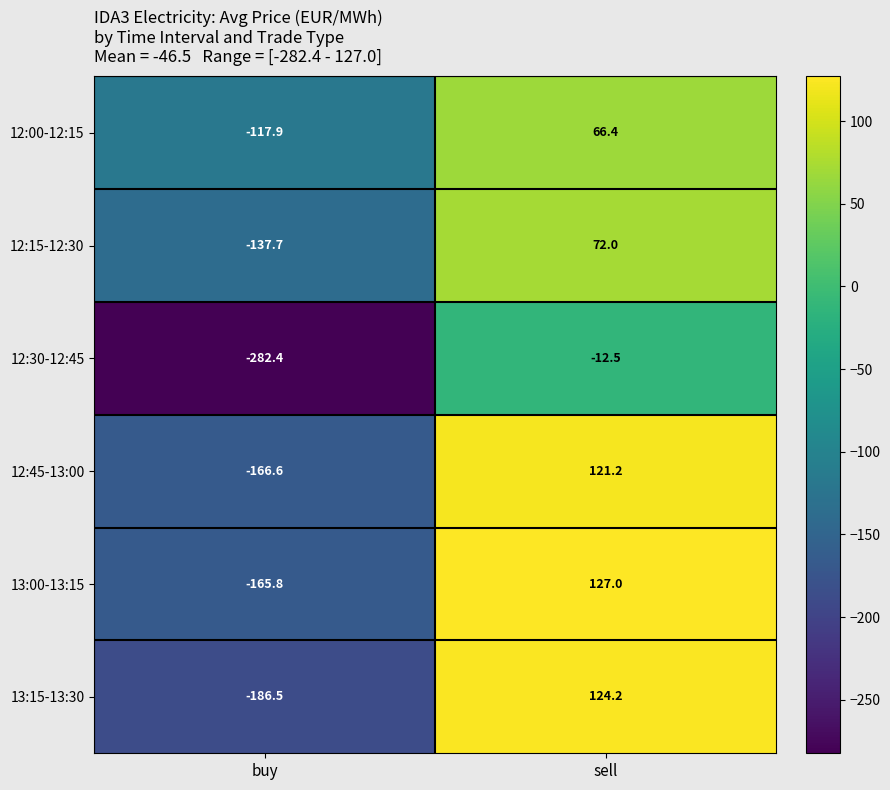

At which category is the sum across all series the highest?

sell